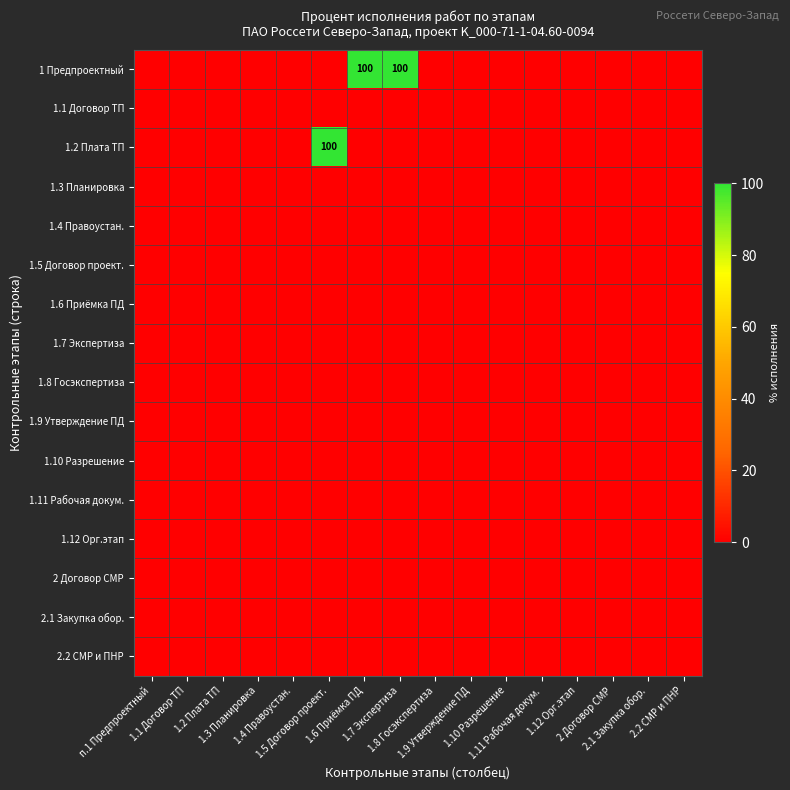

How many series are shown in this chart?

16